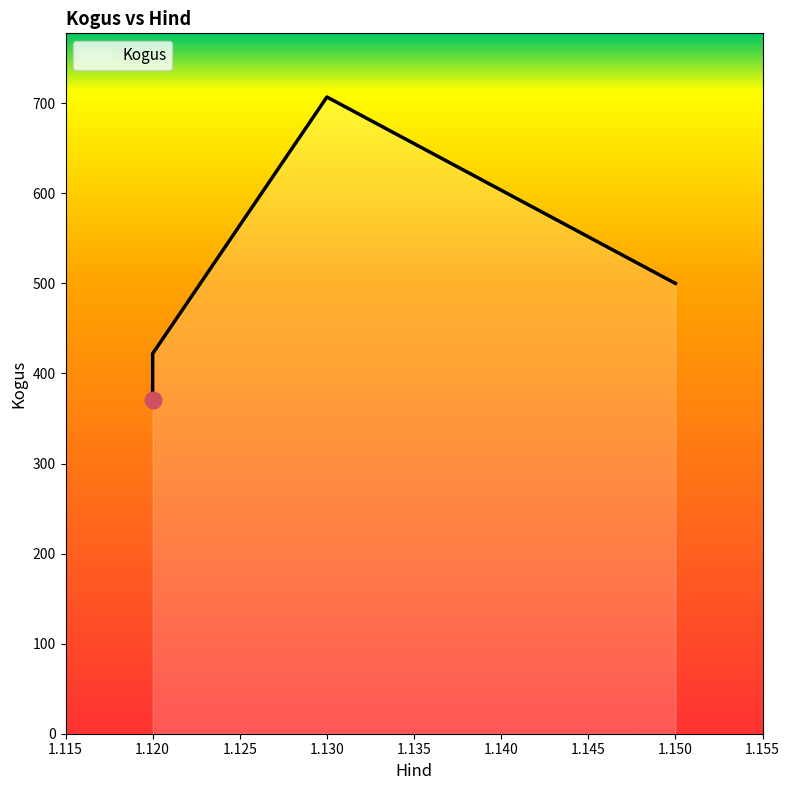

What is the difference between the second highest and minimum values?

129